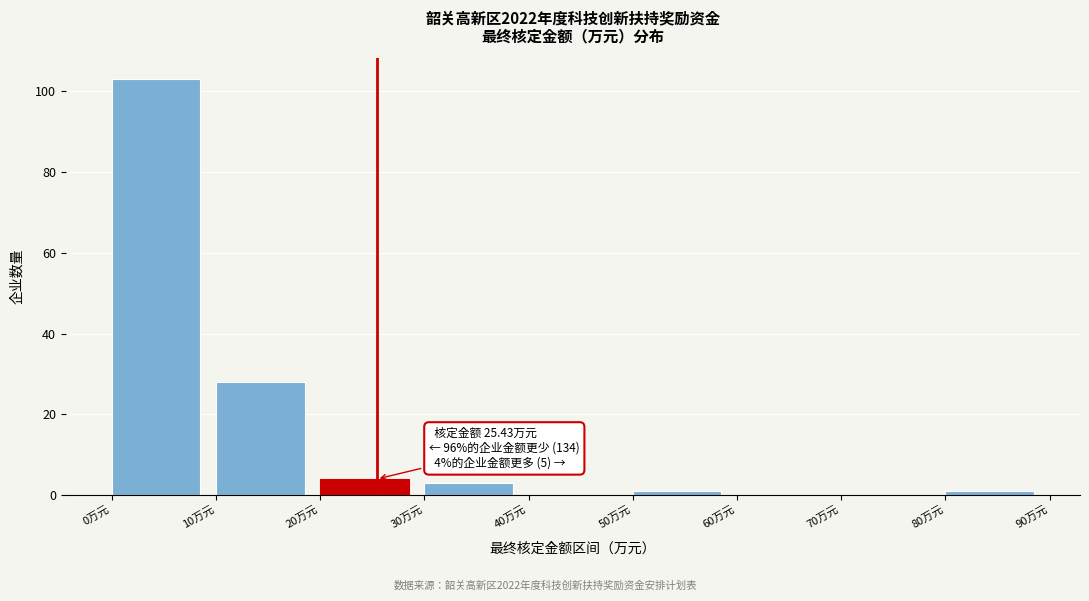

Which range on the x-axis has the tallest bar?

0 to 10